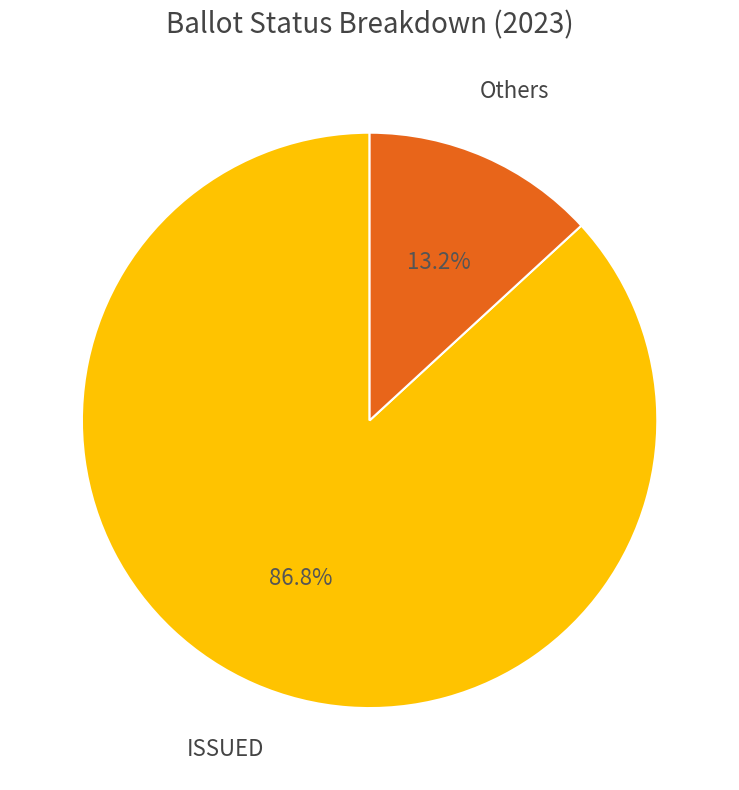

Rank the categories by value from lowest to highest.

Others, ISSUED